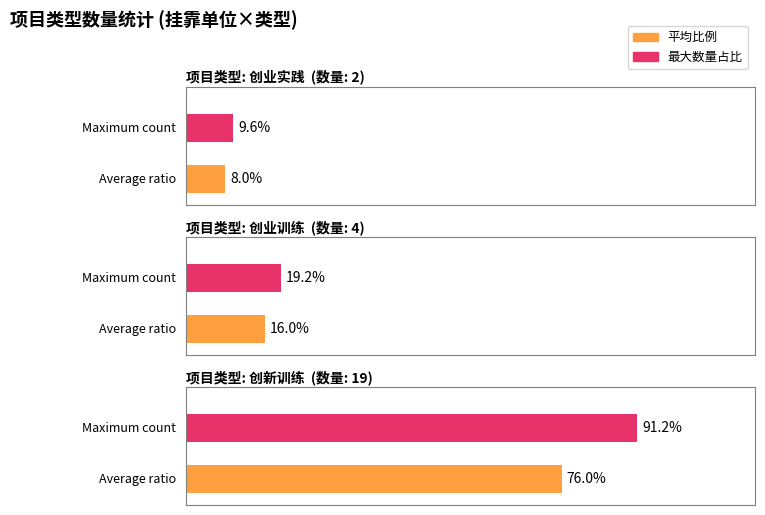

Rank the categories by value from highest to lowest.

创新训练, 创业训练, 创业实践